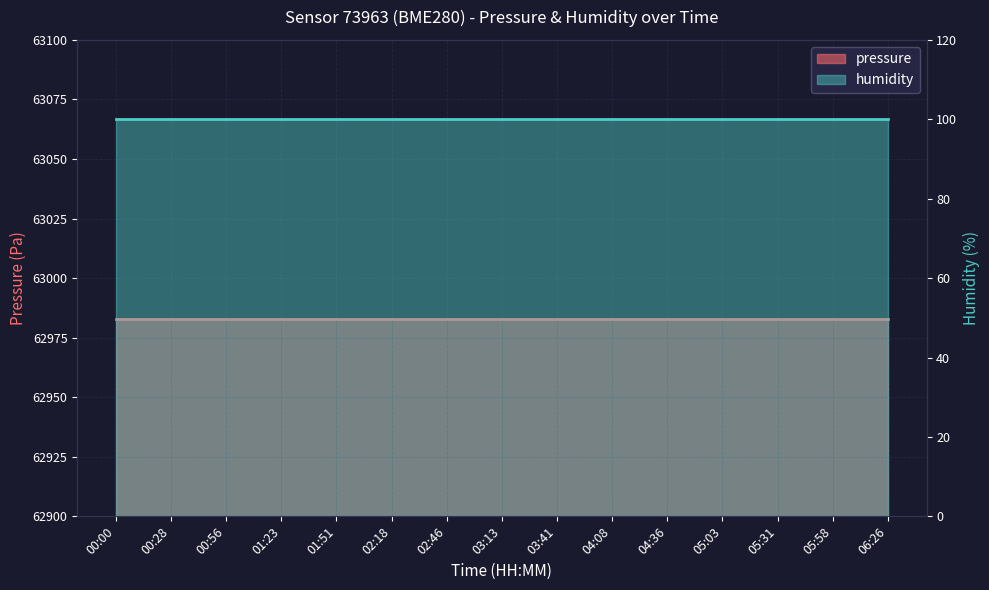

What are all the series names shown in the legend?

pressure, humidity